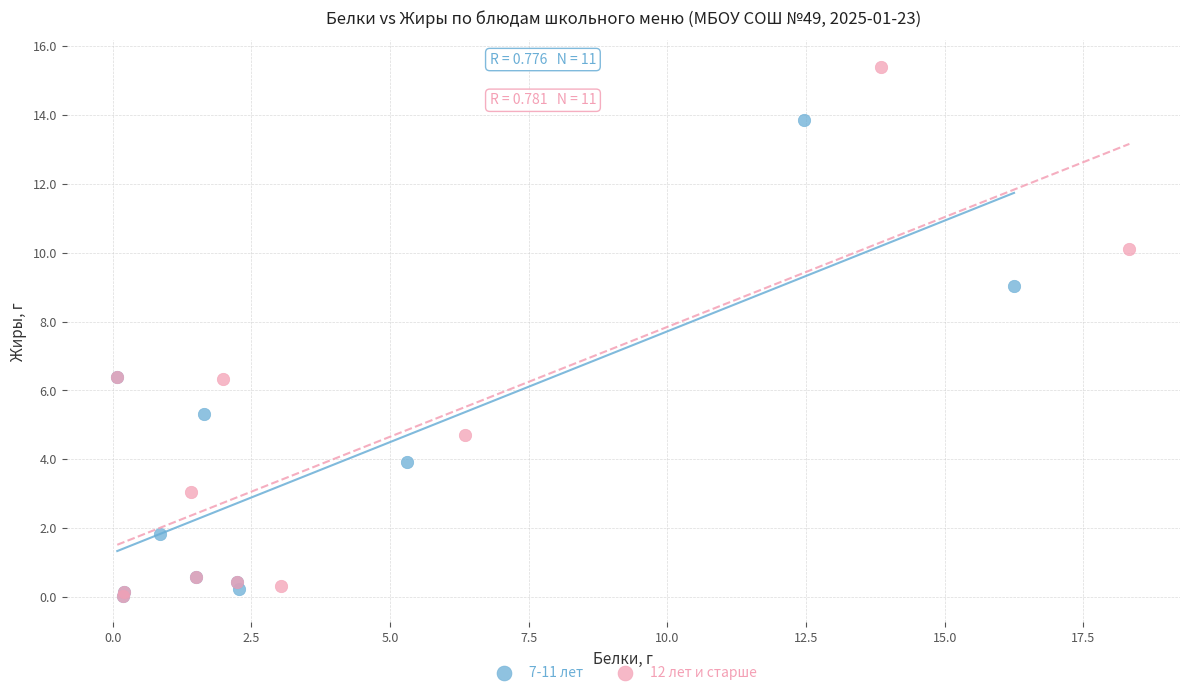

Which series contains the highest Y value?

12 лет и старше